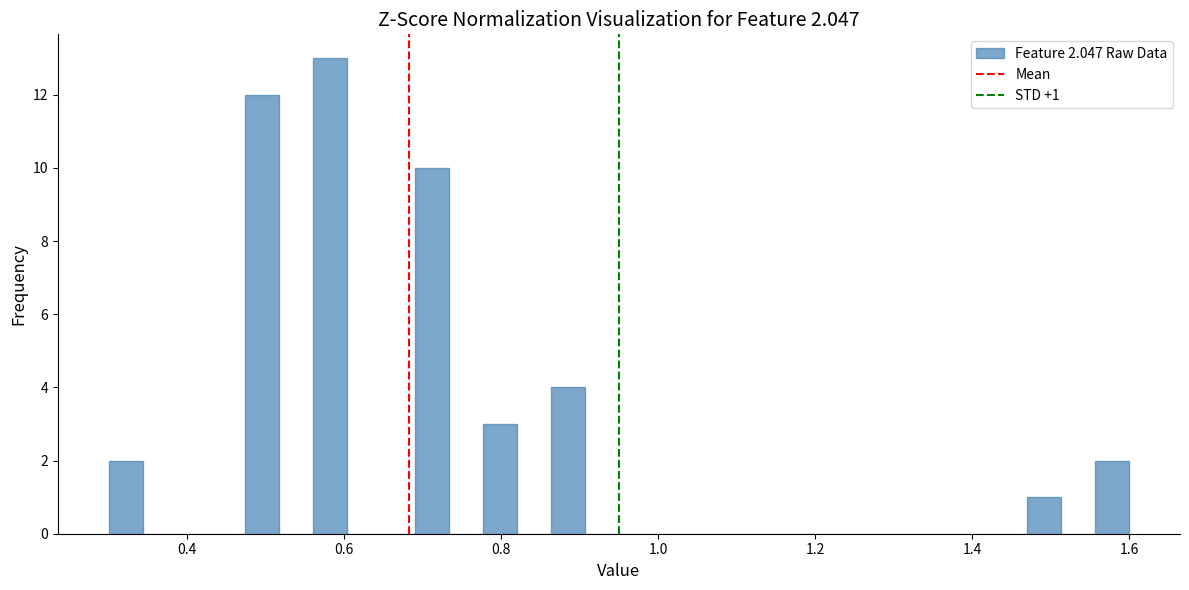

Read against the x-axis, roughly where is the centre of the tallest bar?

0.58